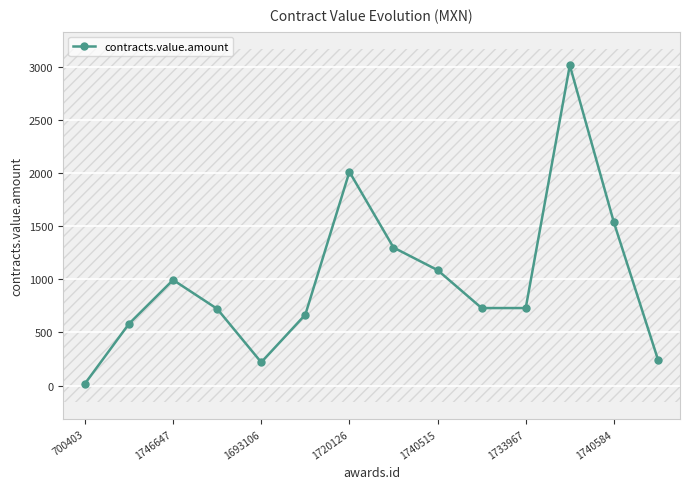

At which category does contracts.value.amount reach its first local valley?

1693106